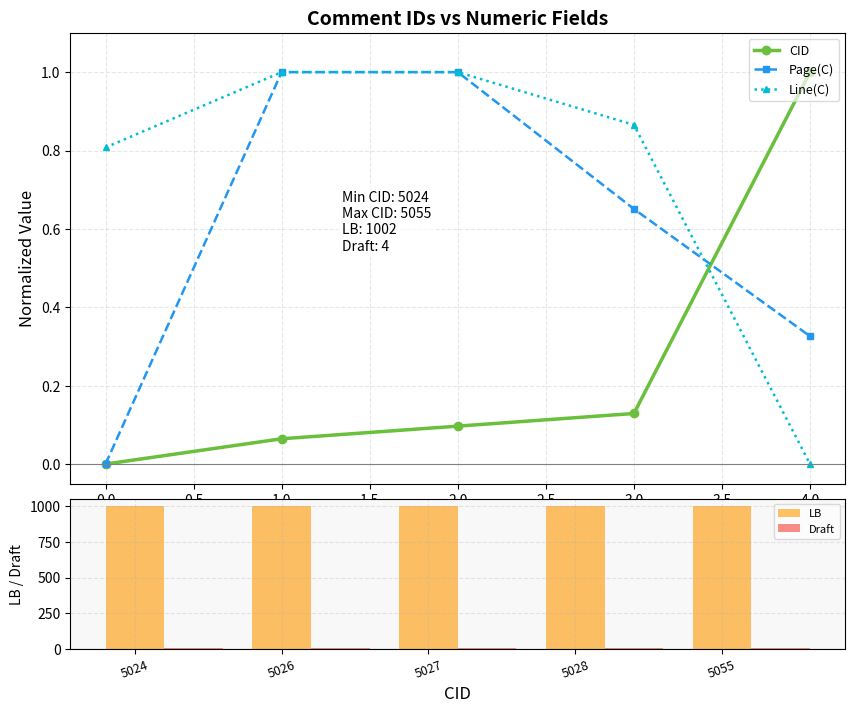

The value of Page(C) at 0.0 is 0.6. True or false?

False